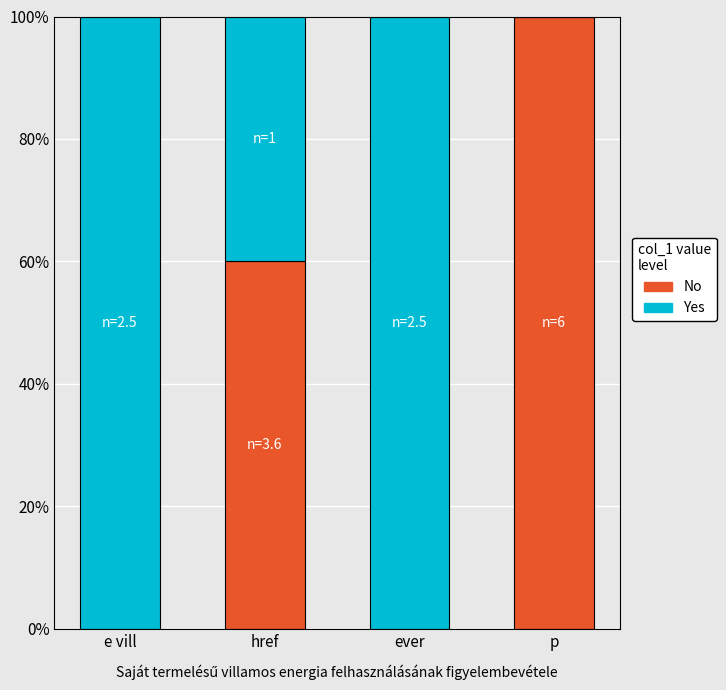

Are the bars horizontal?

No